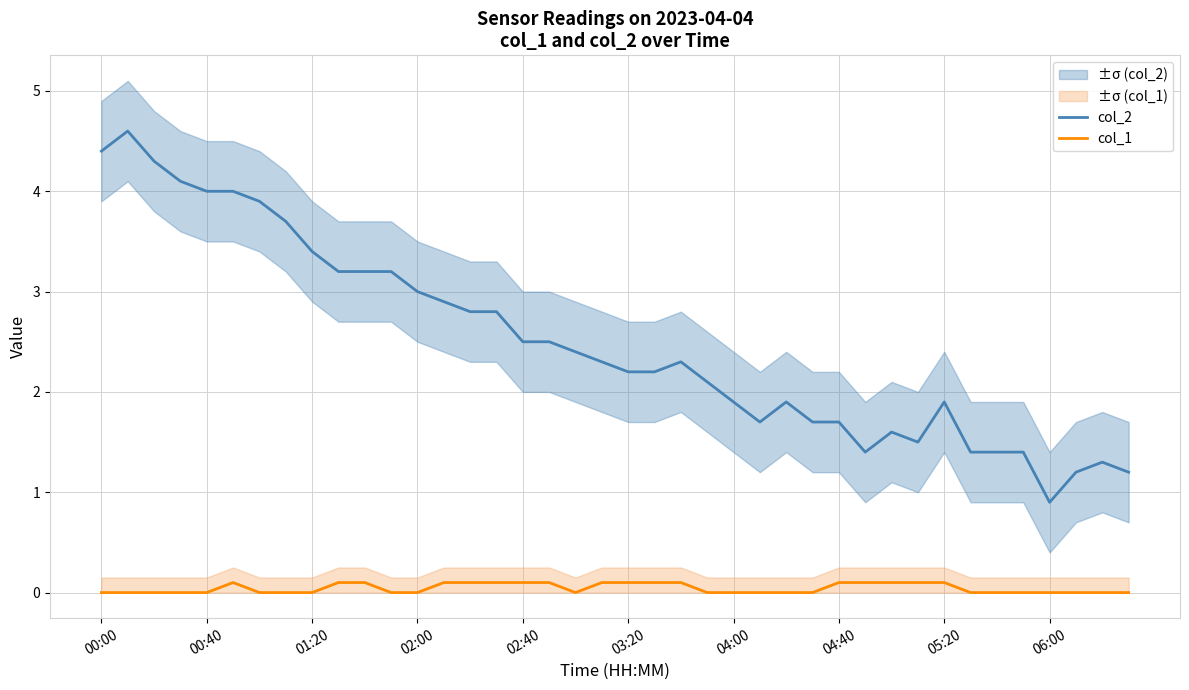

Where does the col_2 series first go above 2?

00:00